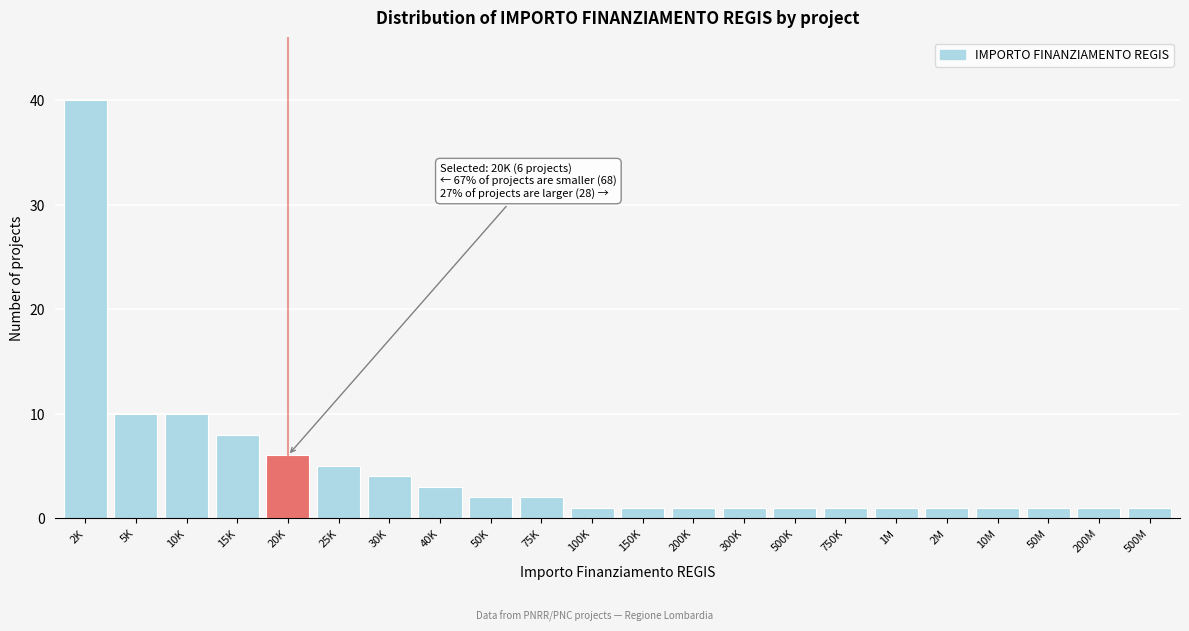

Reading left to right, extract all data points from this chart.

40	10	10	8	6	5	4	3	2	2	1	1	1	1	1	1	1	1	1	1	1	1